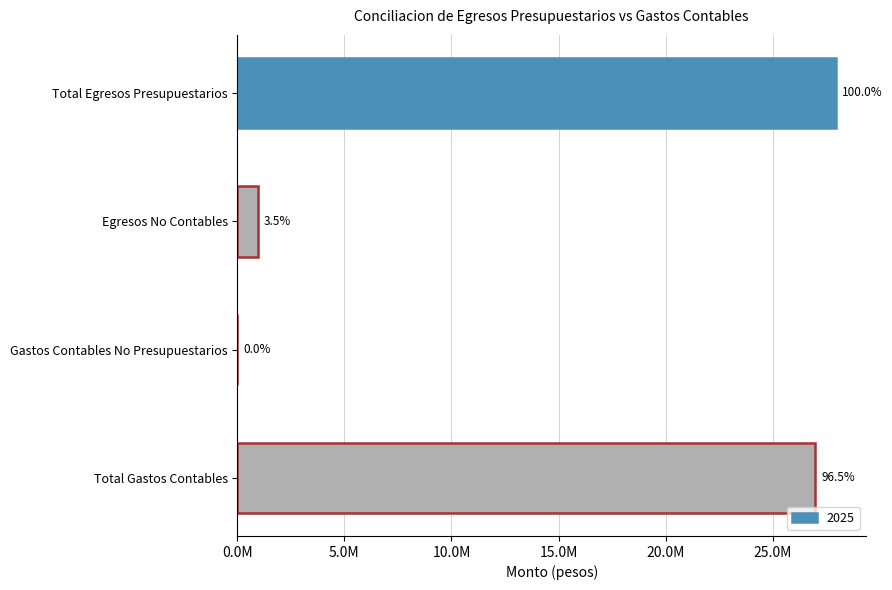

Which label corresponds to the smallest value in the chart?

Gastos Contables No Presupuestarios